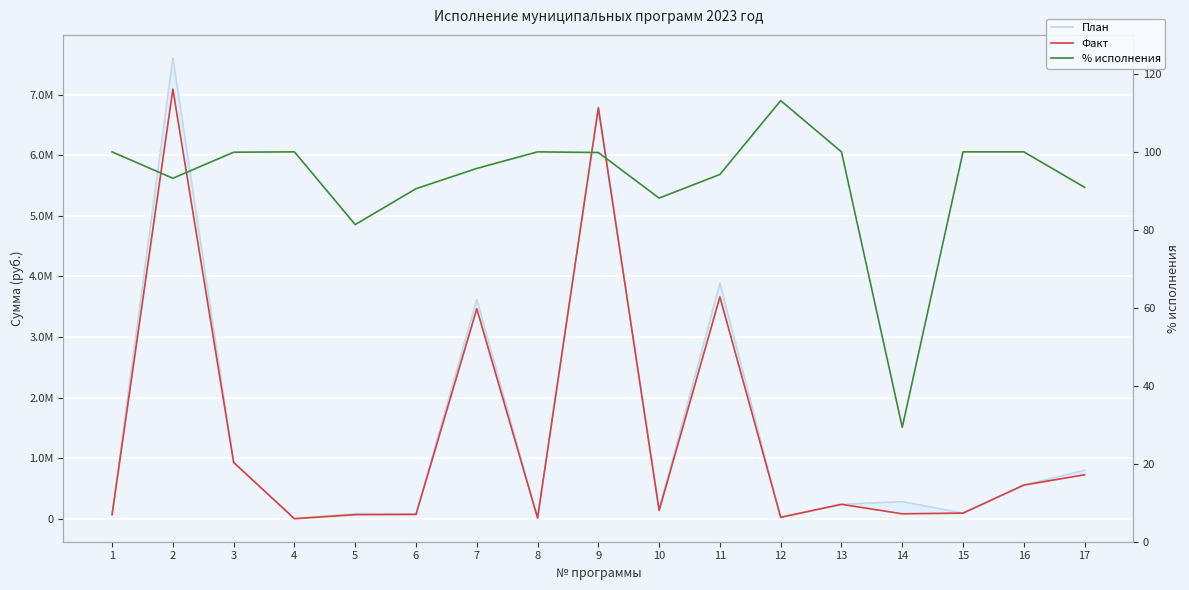

What is the sum of the План values at 1 and 2?

7675330.8